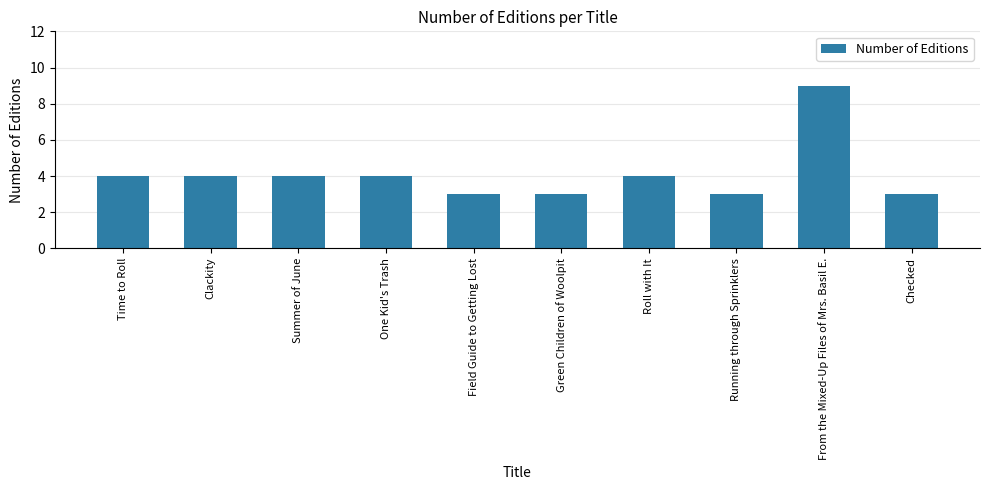

Read the value at Clackity.

4